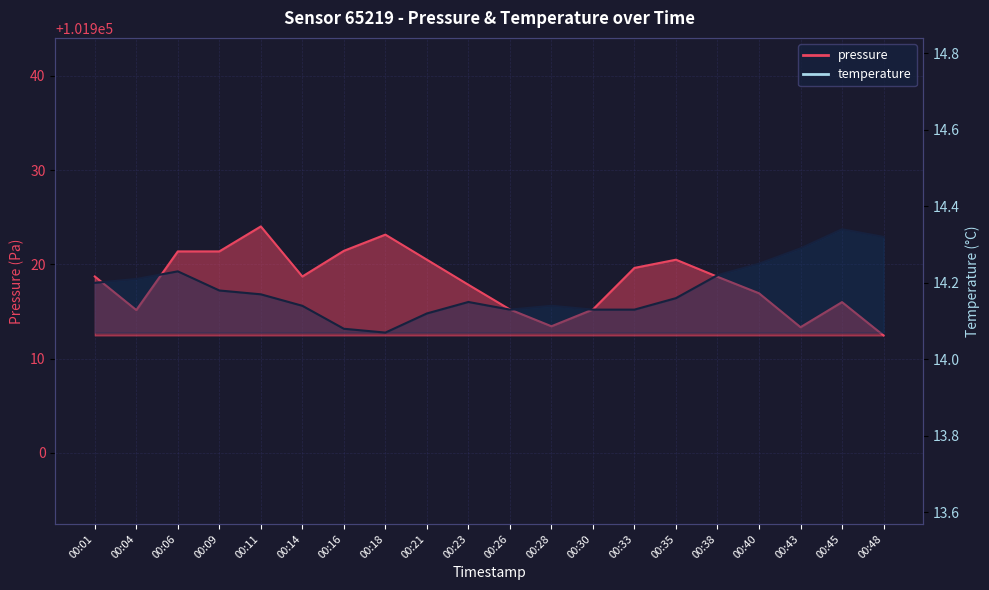

In pressure, how many points are lower than both neighbors (excluding endpoints)?

4